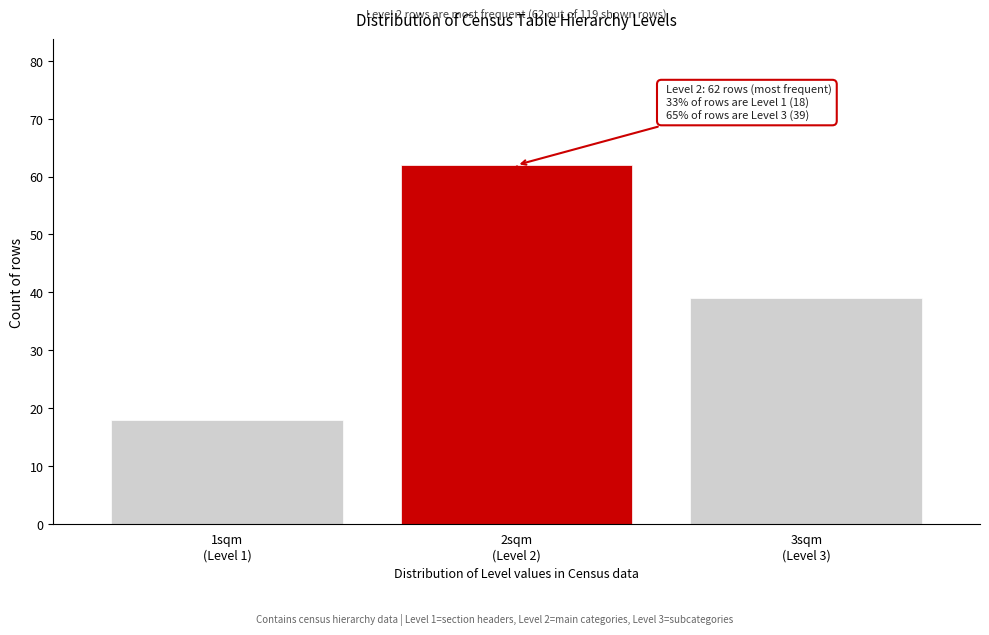

Reading left to right, extract all data points from this chart.

18	62	39